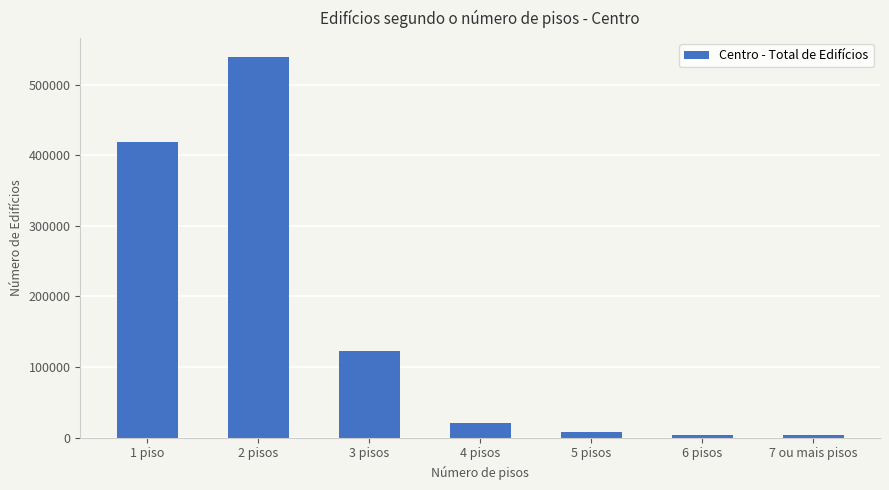

Which label corresponds to the largest value in the chart?

2 pisos